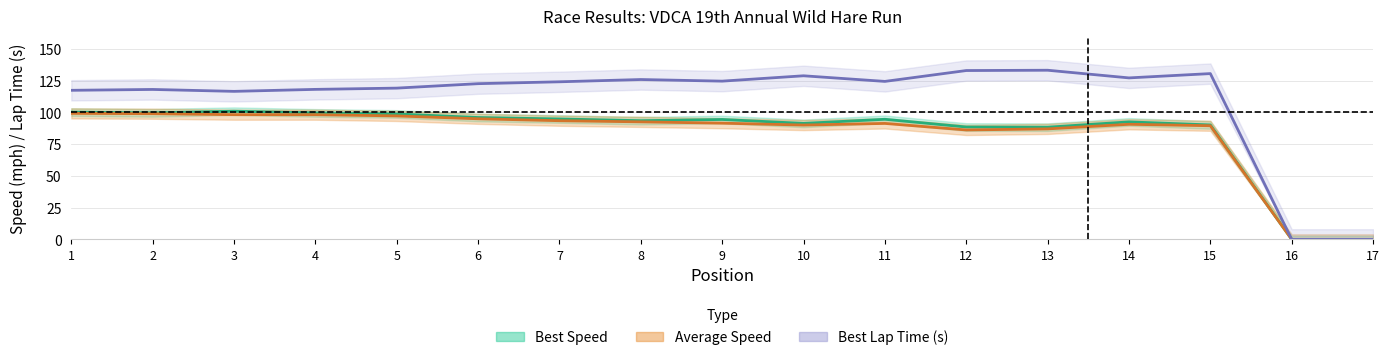

What are all the series names shown in the legend?

Best Speed, Average Speed, Best Lap Time